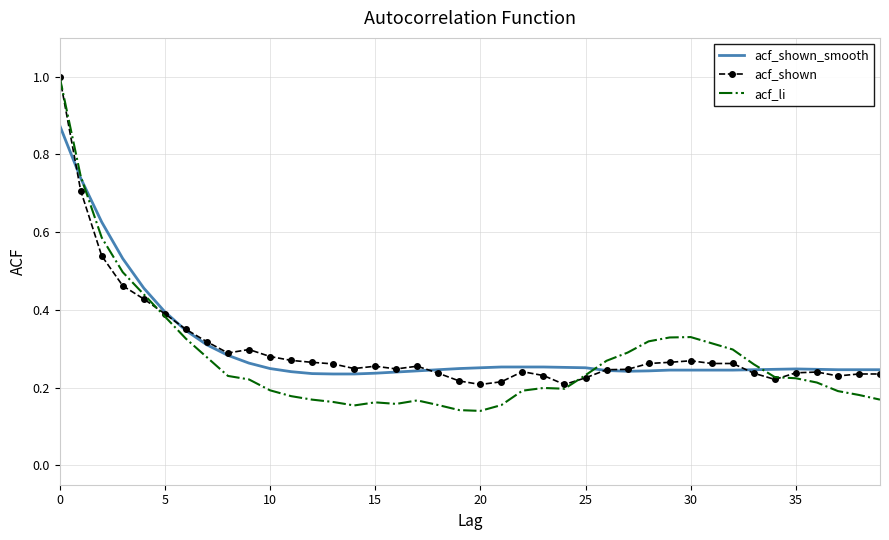

True or false: acf_shown and acf_shown_smooth cross at least once.

True